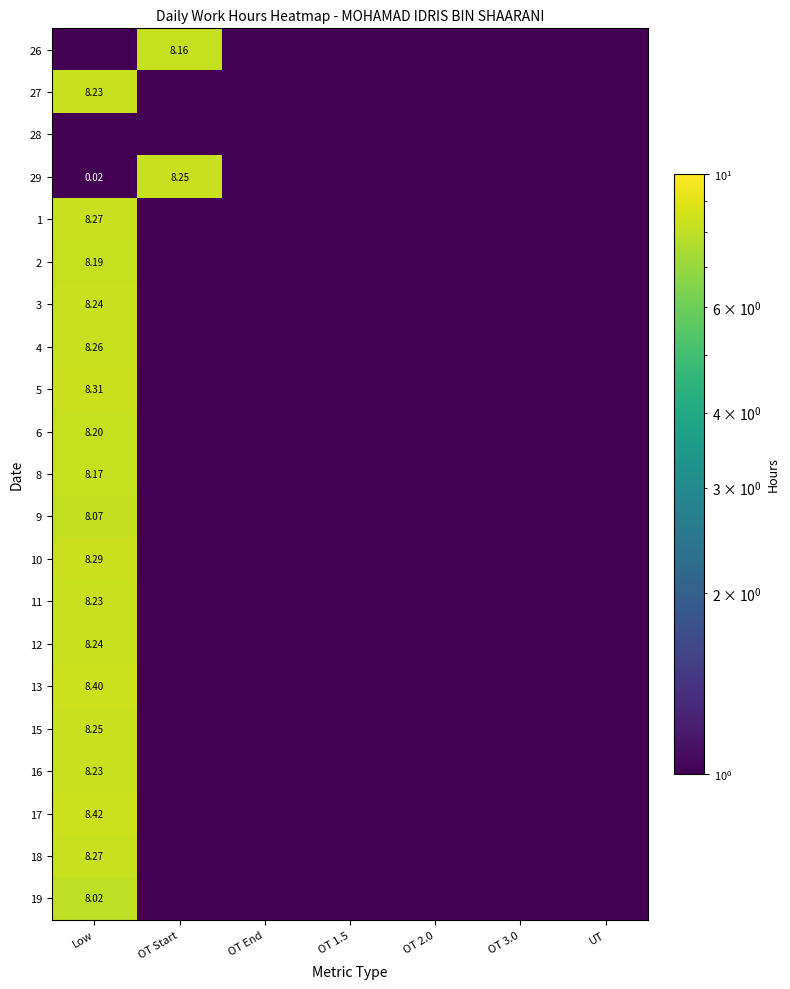

At which label is 19 closest to 4?

OT Start